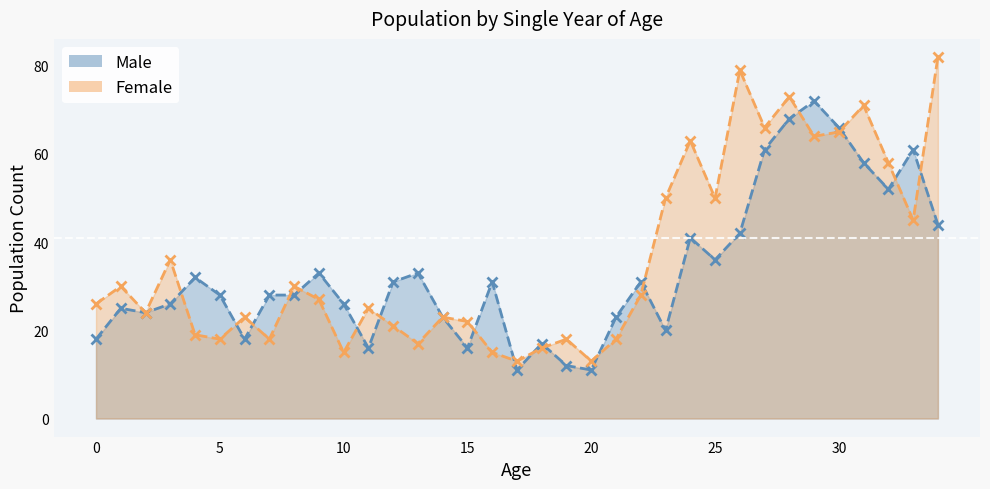

True or false: Female and Male intersect in this chart.

True